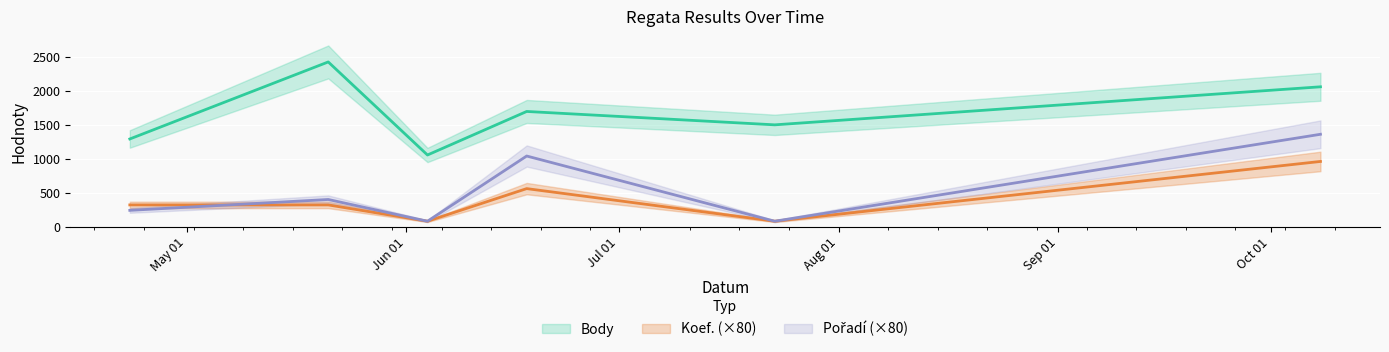

Which series has the largest total across all categories?

Body